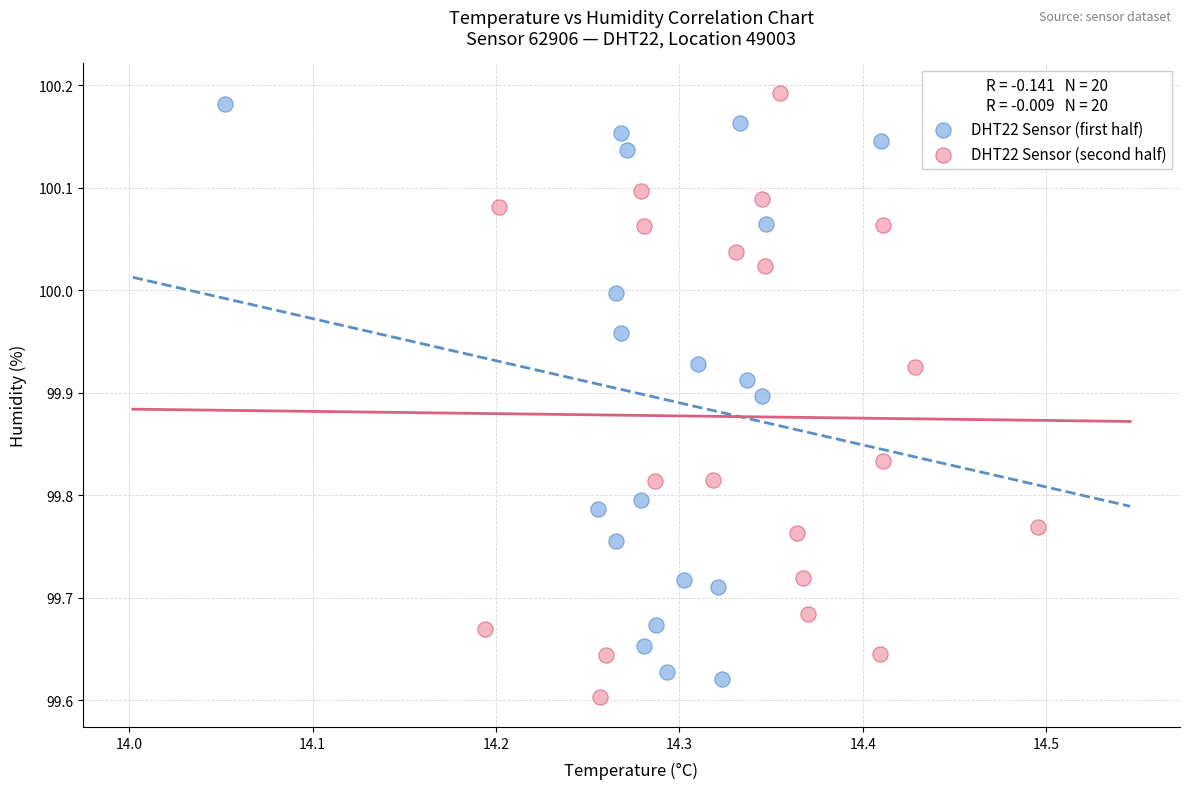

Which series contains the lowest Y value?

DHT22 Sensor (second half)